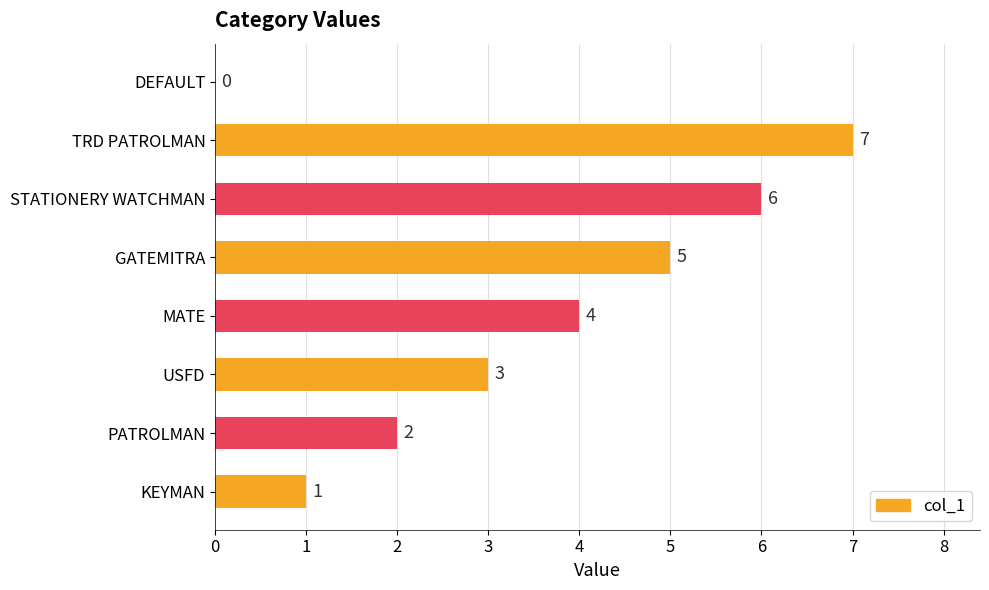

Reading bottom to top, transcribe all the data shown in this chart.

KEYMAN=1	PATROLMAN=2	USFD=3	MATE=4	GATEMITRA=5	STATIONERY WATCHMAN=6	TRD PATROLMAN=7	DEFAULT=0